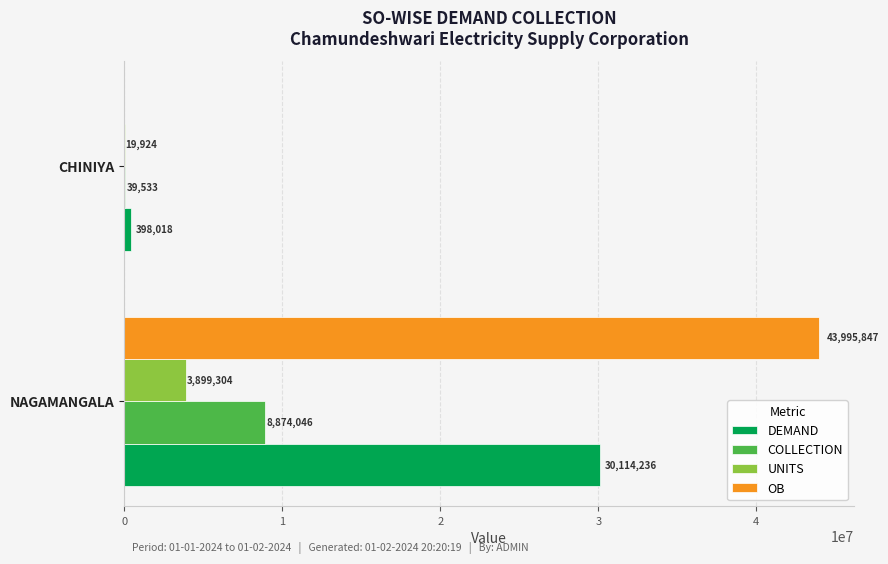

Which category has the highest value in the UNITS series?

NAGAMANGALA